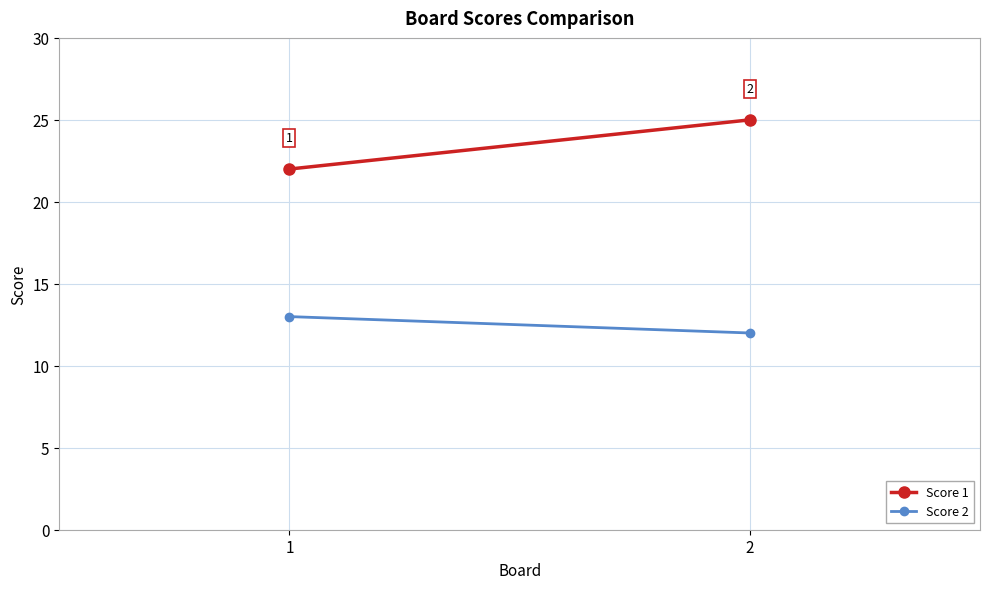

What are all the series names shown in the legend?

Score 1, Score 2